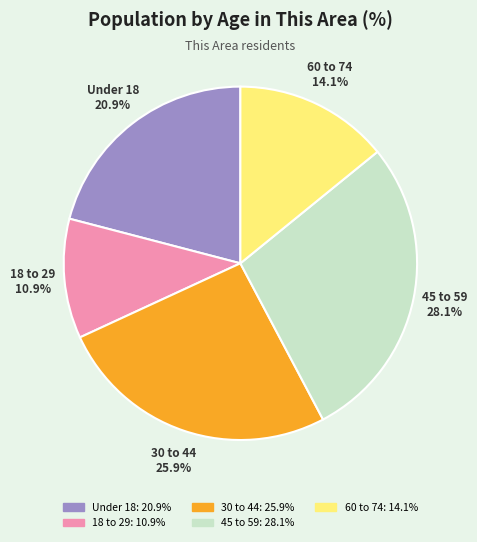

Does any single category account for the majority?

No